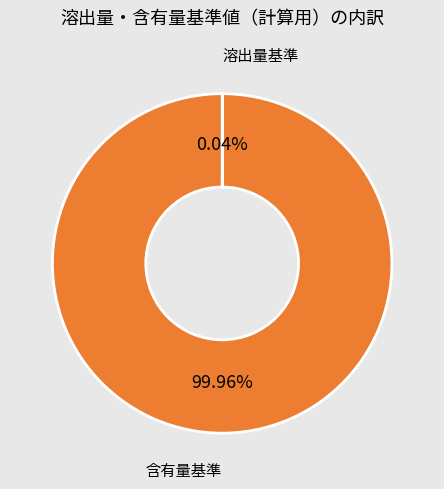

Is there a majority slice in this chart?

Yes